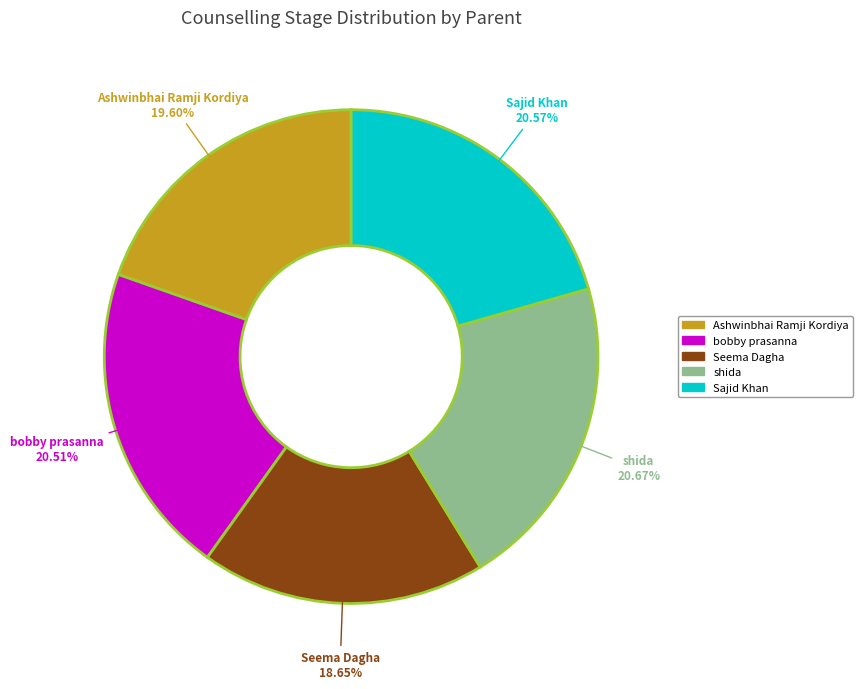

Which category has the smallest portion of the pie?

Seema Dagha